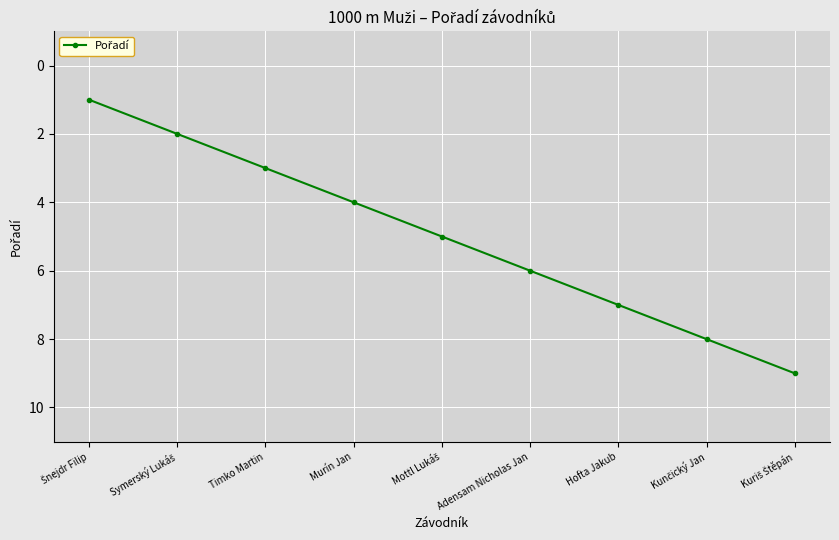

What is the greatest value displayed?

9